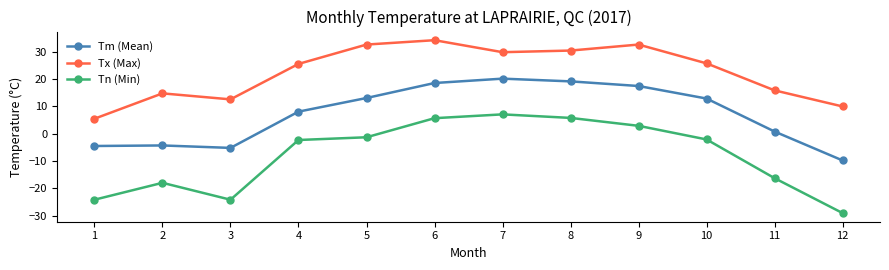

The Tn (Min) series shows -41.4 at 12. True or false?

False